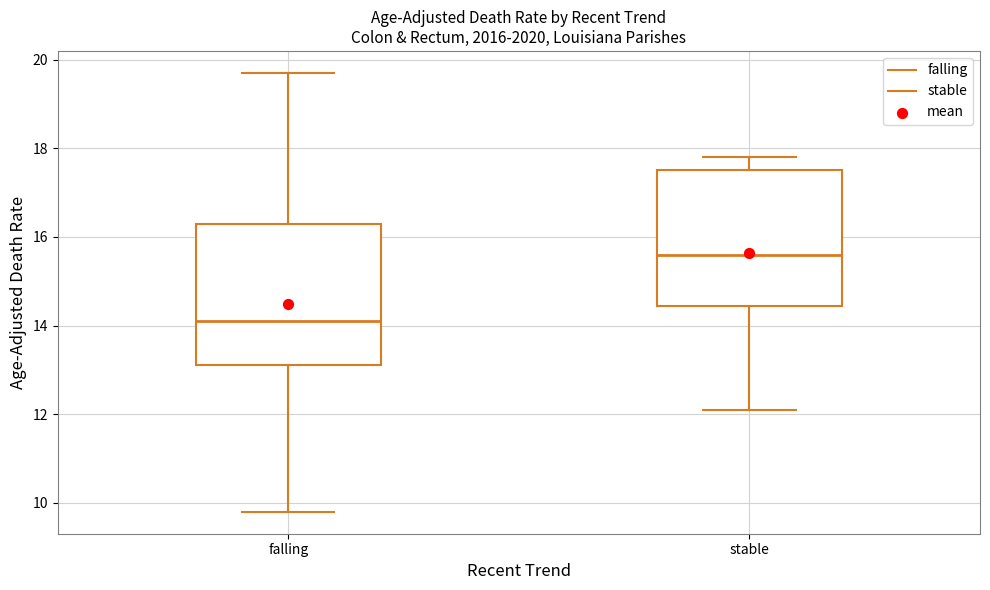

Reading left to right, transcribe this box plot: for each box, give where its median line is, the range the box spans, and where its two whiskers end, as read against the y-axis. The values are not printed on the chart, so give them approximately, as read against the axis.

falling: median 14.2, box 13.2 to 16.4, whiskers 9.8 to 19.8
stable: median 15.6, box 14.4 to 17.6, whiskers 12.2 to 17.8